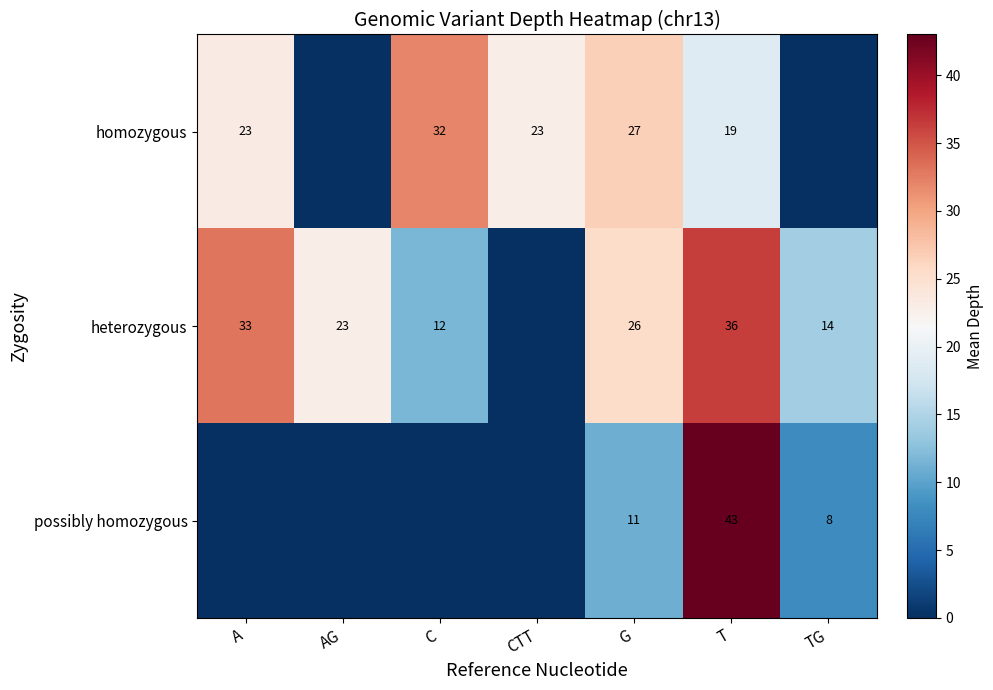

Is it true that heterozygous equals 33 at A?

True